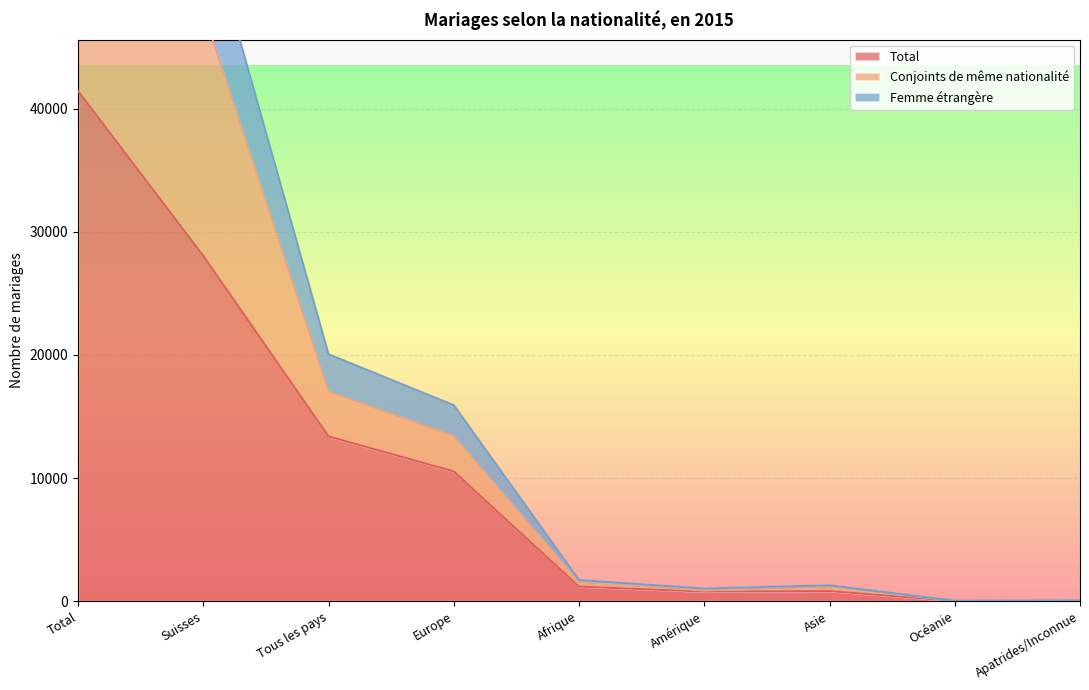

At which label does Conjoints de même nationalité reach its minimum?

Océanie